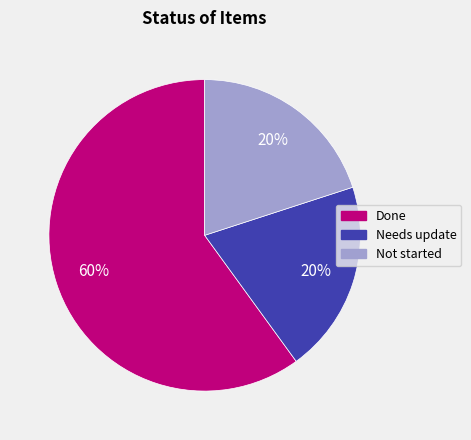

What percentage is the Done slice, to the nearest percent?

60%